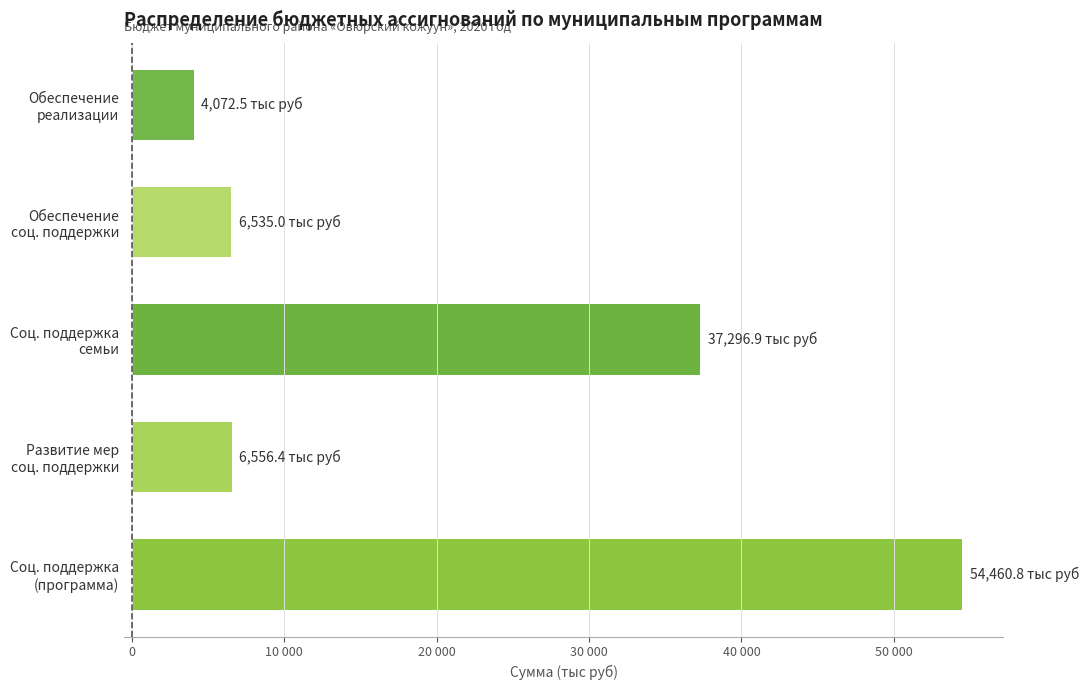

Are the bars horizontal?

Yes